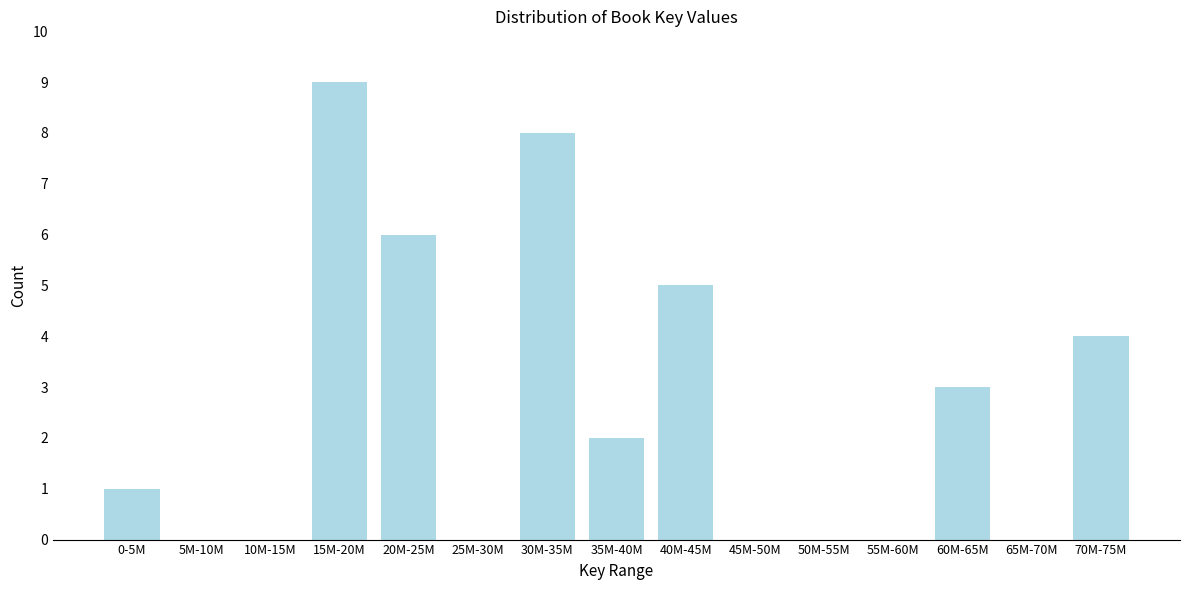

Reading right to left, transcribe all the data shown in this chart.

70M-75M=4	65M-70M=0	60M-65M=3	55M-60M=0	50M-55M=0	45M-50M=0	40M-45M=5	35M-40M=2	30M-35M=8	25M-30M=0	20M-25M=6	15M-20M=9	10M-15M=0	5M-10M=0	0-5M=1